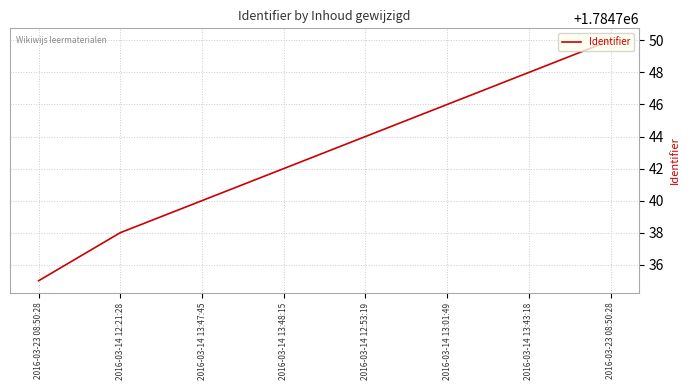

Between 2016-03-14 12:21:28 and 2016-03-14 13:47:45, which is larger?

2016-03-14 13:47:45